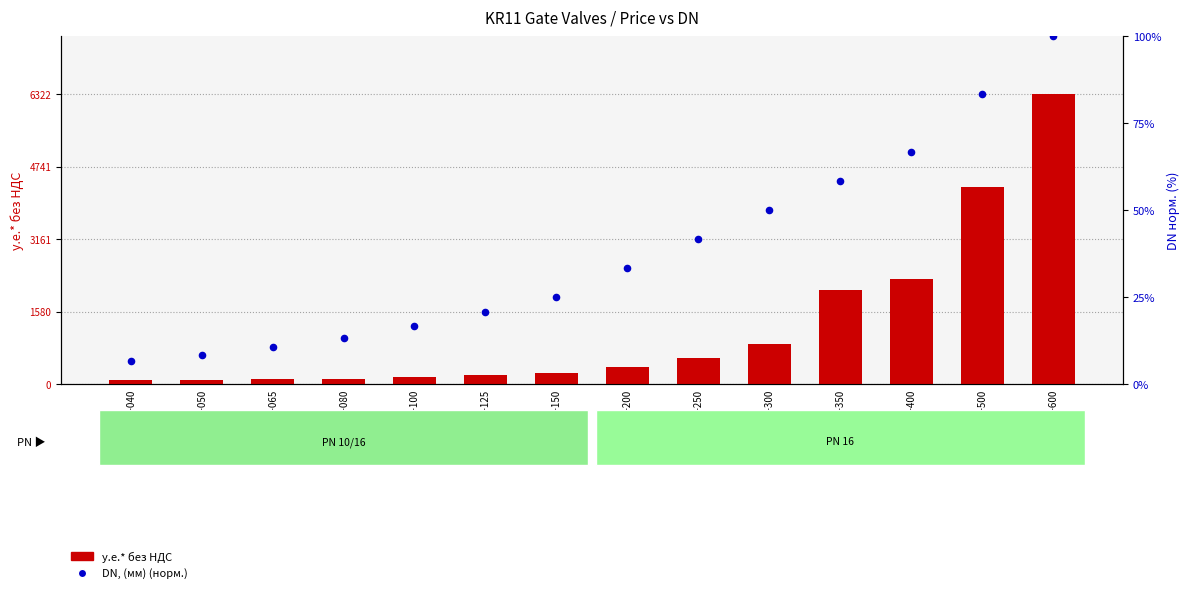

Which series contains the highest Y value?

у.е.* без НДС